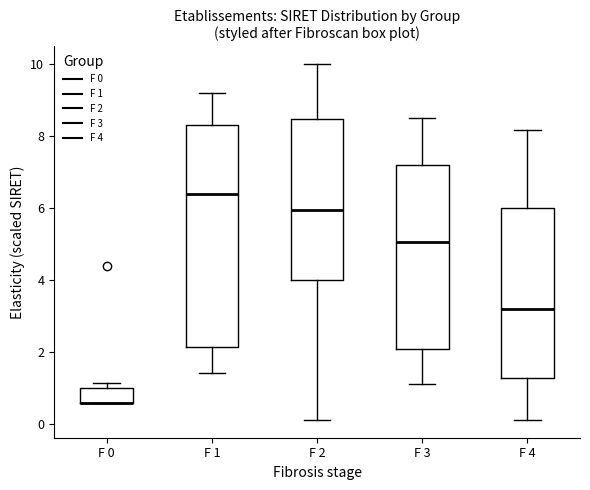

Reading left to right, transcribe this box plot: for each box, give where its median line is, the range the box spans, and where its two whiskers end, as read against the y-axis. The values are not printed on the chart, so give them approximately, as read against the axis.

F 0: median 0.6 (drawn on the box's lower edge), box 0.6 to 1.0, whiskers 0.6 to 1.2
F 1: median 6.4, box 2.2 to 8.2, whiskers 1.4 to 9.2
F 2: median 6.0, box 4.0 to 8.4, whiskers 0.2 to 10.0
F 3: median 5.0, box 2.0 to 7.2, whiskers 1.0 to 8.6
F 4: median 3.2, box 1.2 to 6.0, whiskers 0.2 to 8.2